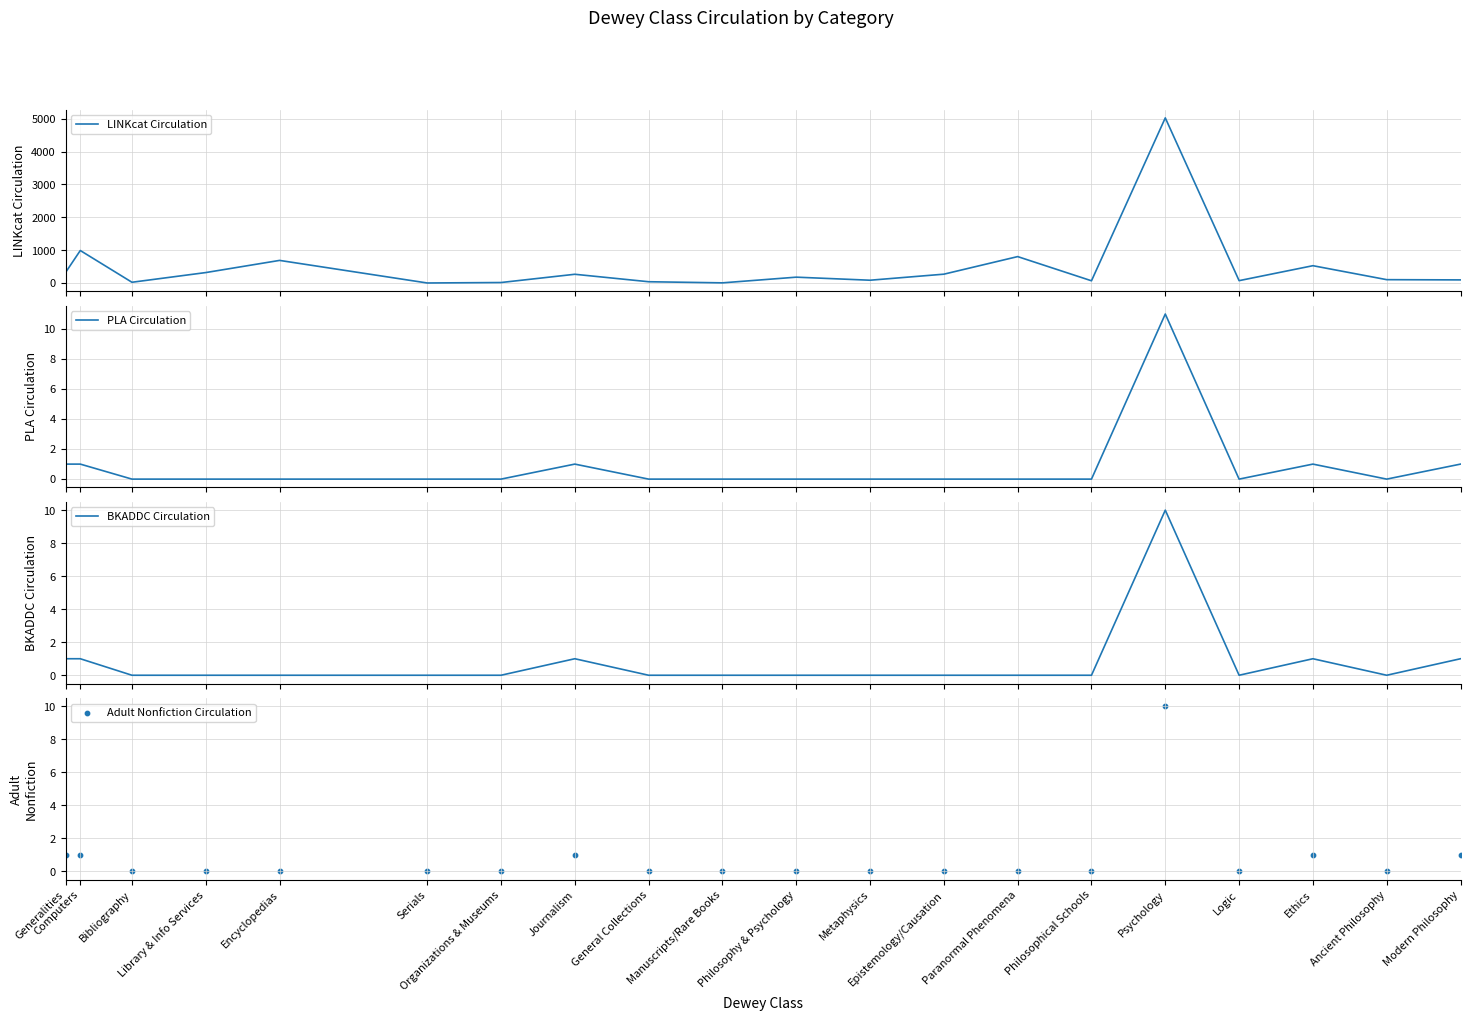

Which series reaches the minimum Y coordinate?

PLA Circulation